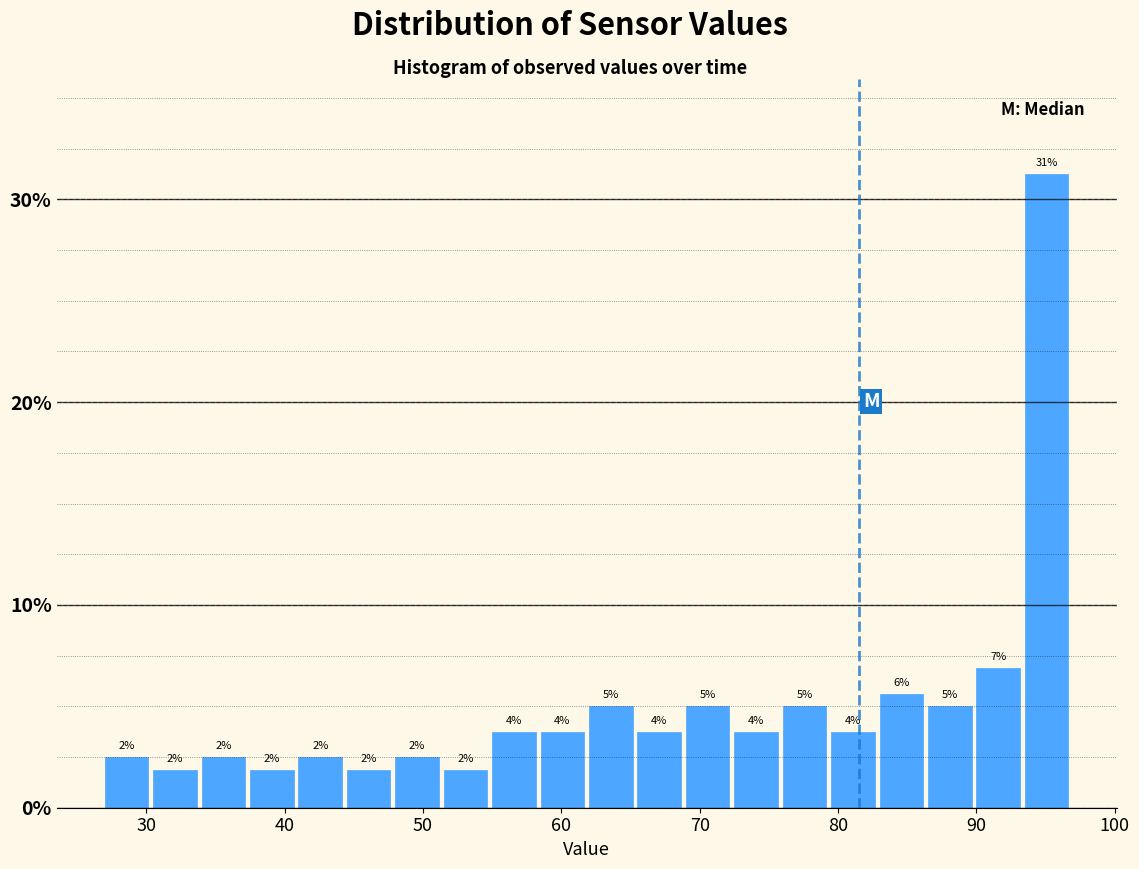

Read against the x-axis, roughly where is the centre of the tallest bar?

95